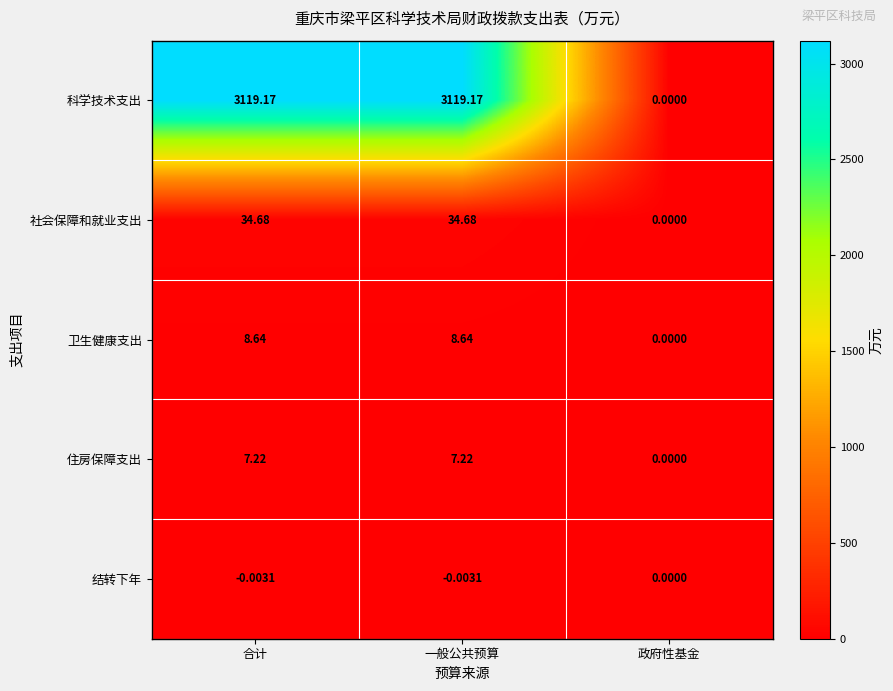

Which series changed the most between 合计 and 政府性基金?

科学技术支出